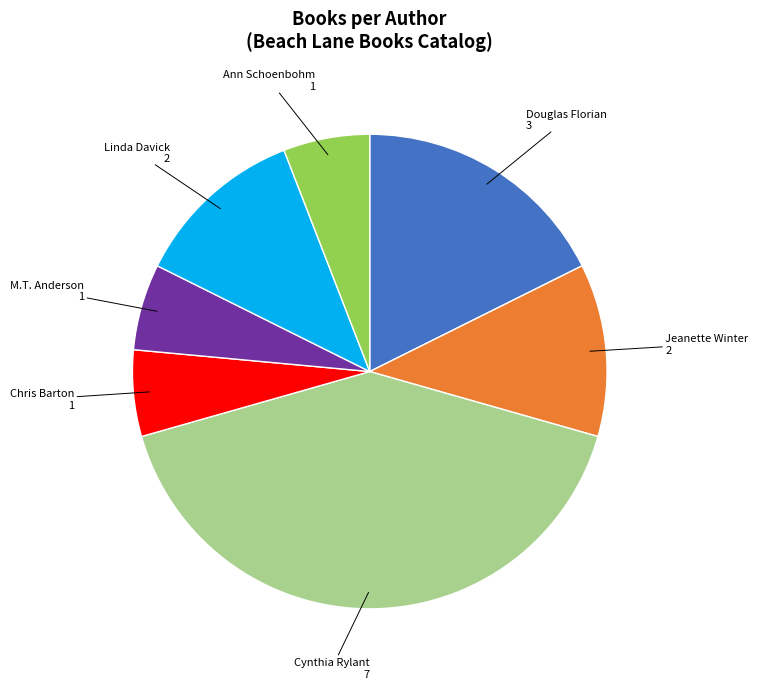

Do Chris Barton and Ann Schoenbohm together represent more than half of the pie?

No